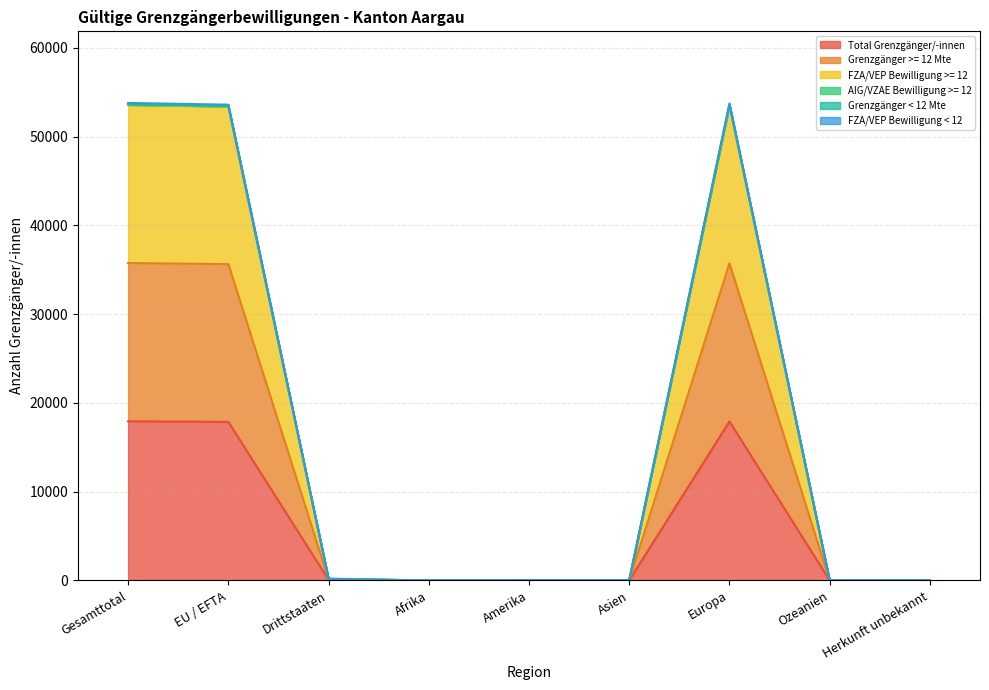

What is the maximum value for Total Grenzgänger/-innen?

17934